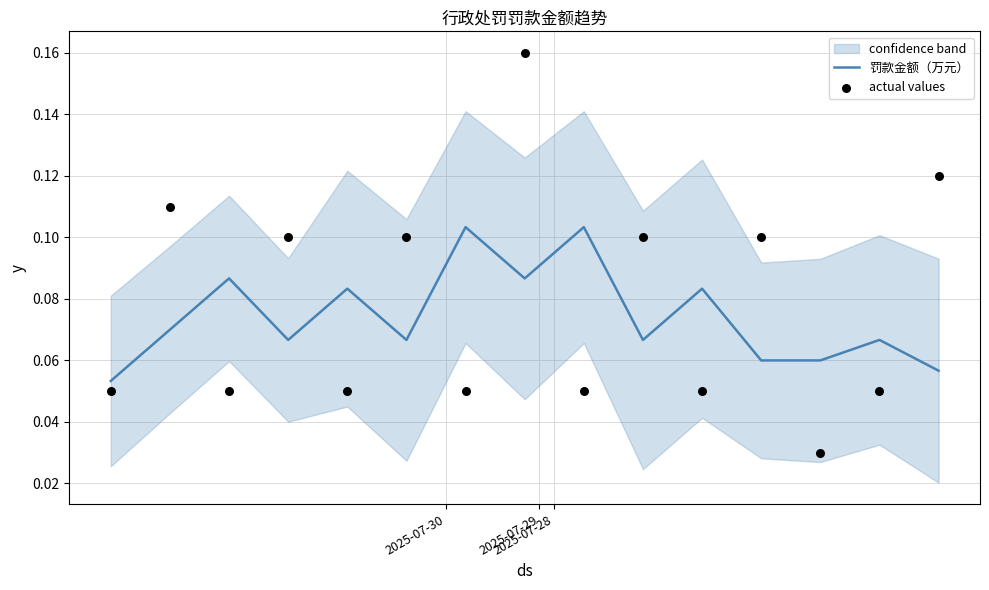

Which series contains the lowest Y value?

actual values